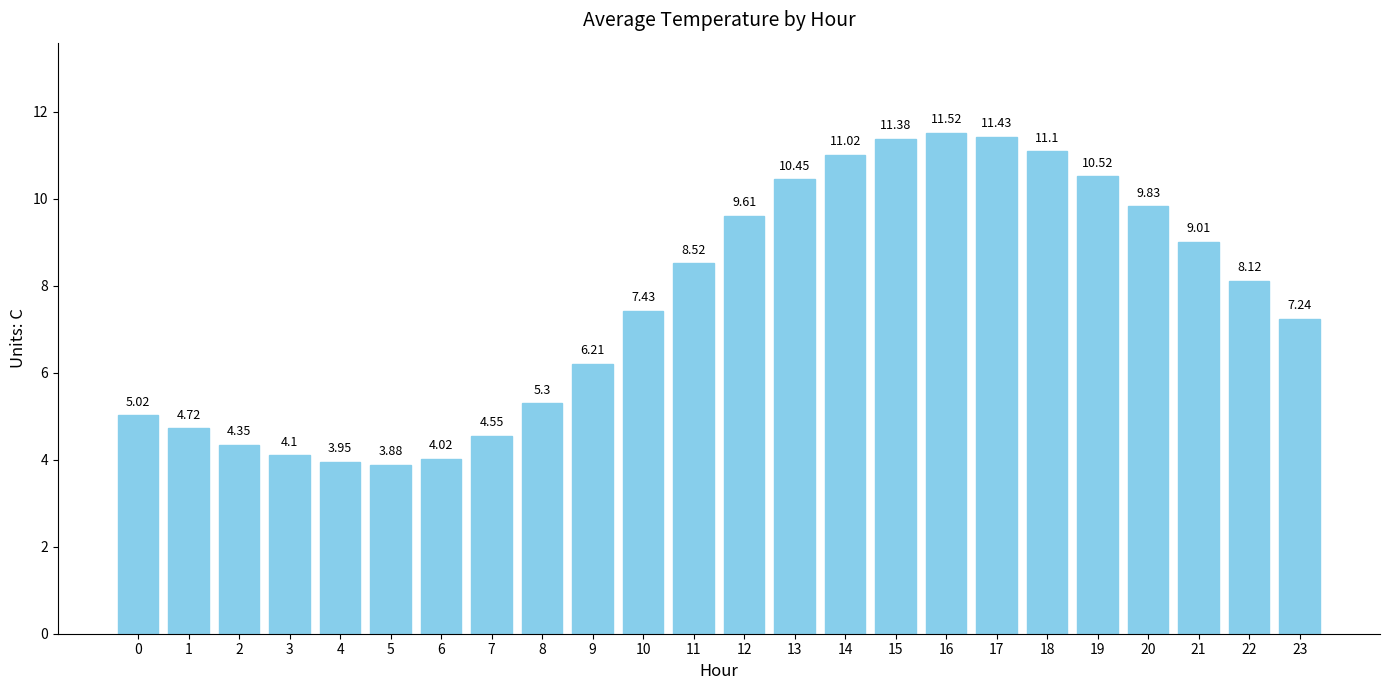

Where does the data first go above 8?

11